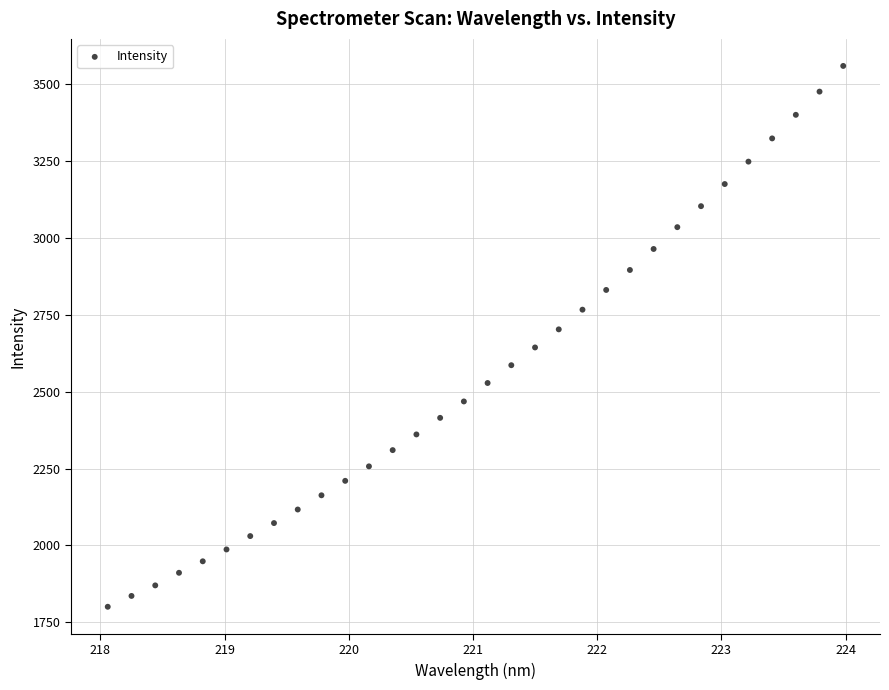

What is the range of Y values (max minus min)?

1758.6